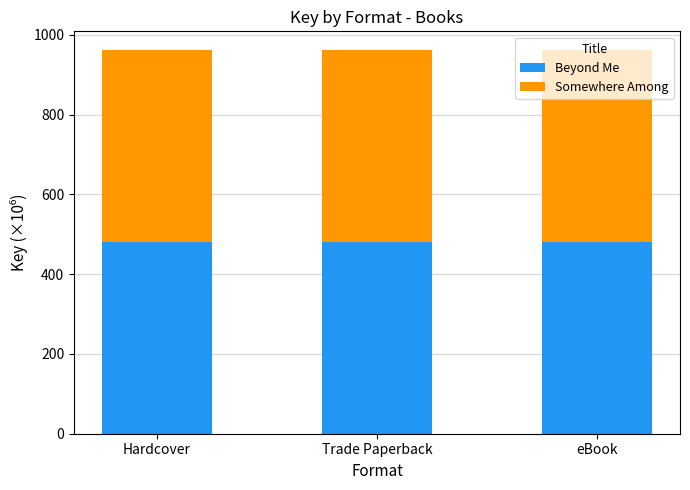

How many data points does each series have?

3